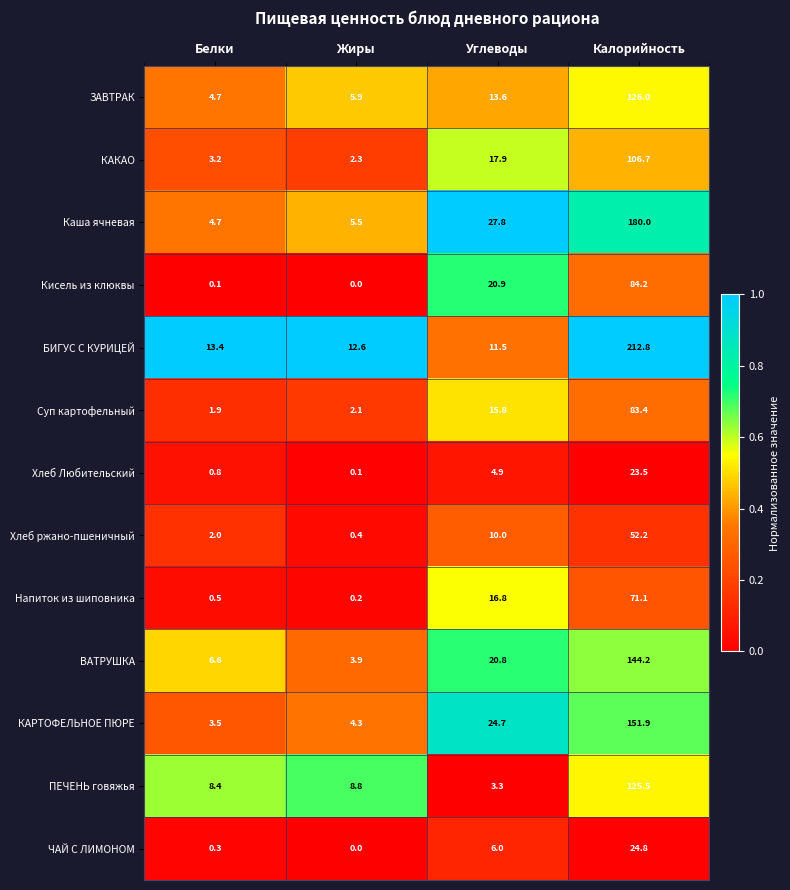

Which series has the largest range (max minus min)?

БИГУС С КУРИЦЕЙ